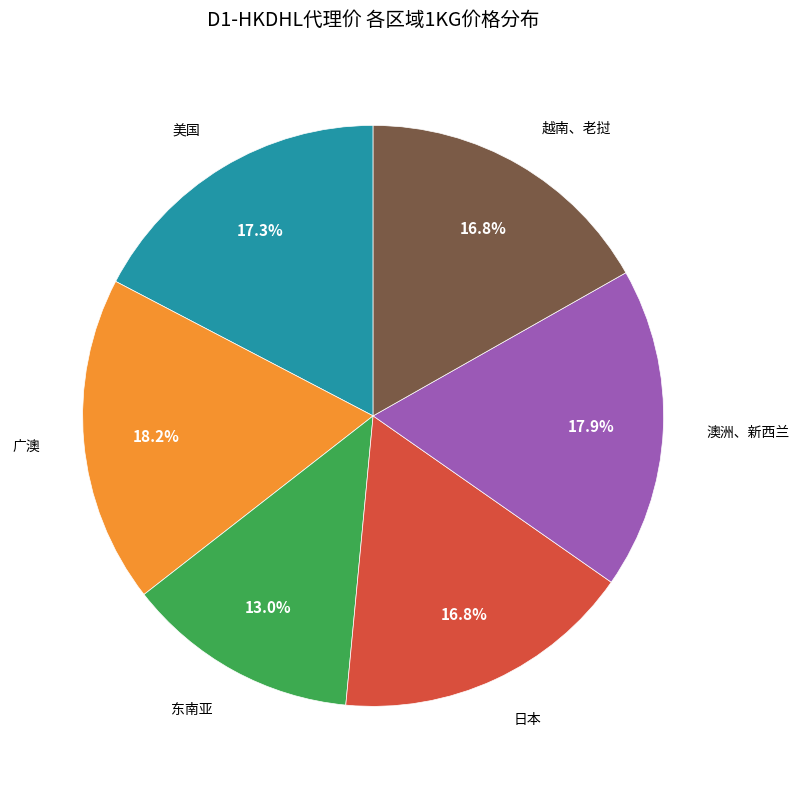

Does any single category account for the majority?

No